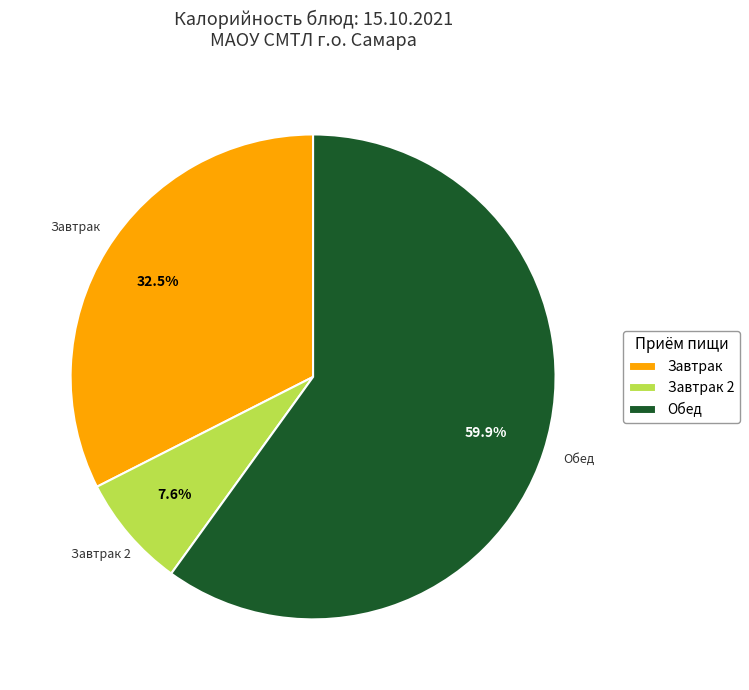

Is there a majority slice in this chart?

Yes